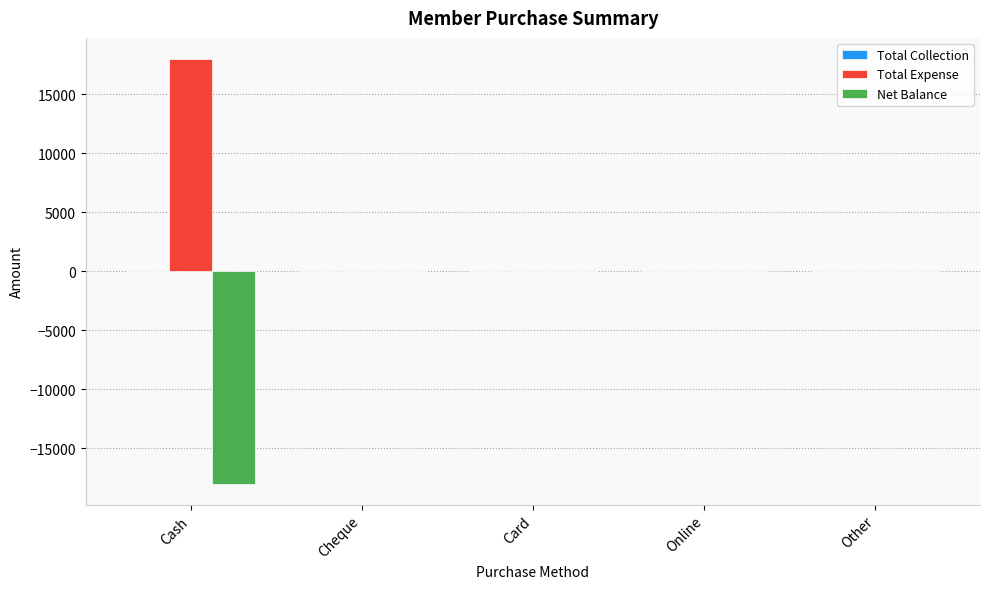

What is the sum of the Total Expense values at Cash and Online?

18000